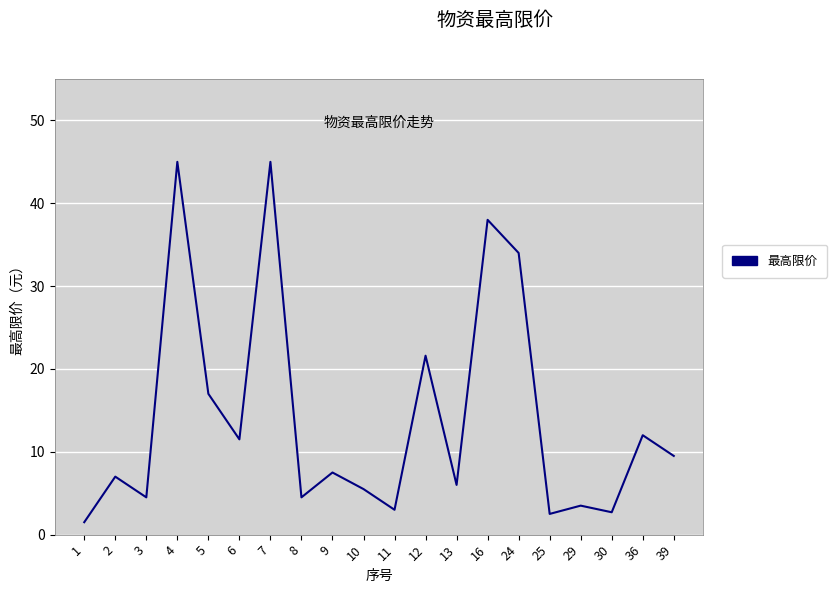

Approximately how many times larger is the value at 39 compared to 25?

3.8